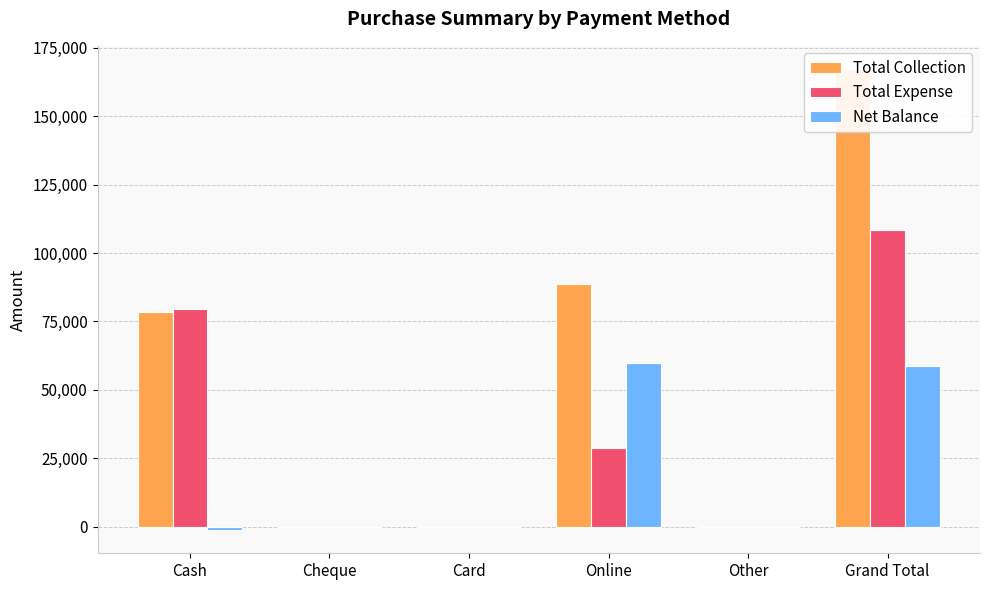

Reading left to right, what are all the values shown in this chart?

Total Collection: Cash=78388	Cheque=0	Card=0	Online=88837	Other=0	Grand Total=167225
Total Expense: Cash=79630	Cheque=0	Card=0	Online=28900	Other=0	Grand Total=108530
Net Balance: Cash=-1242	Cheque=0	Card=0	Online=59937	Other=0	Grand Total=58695